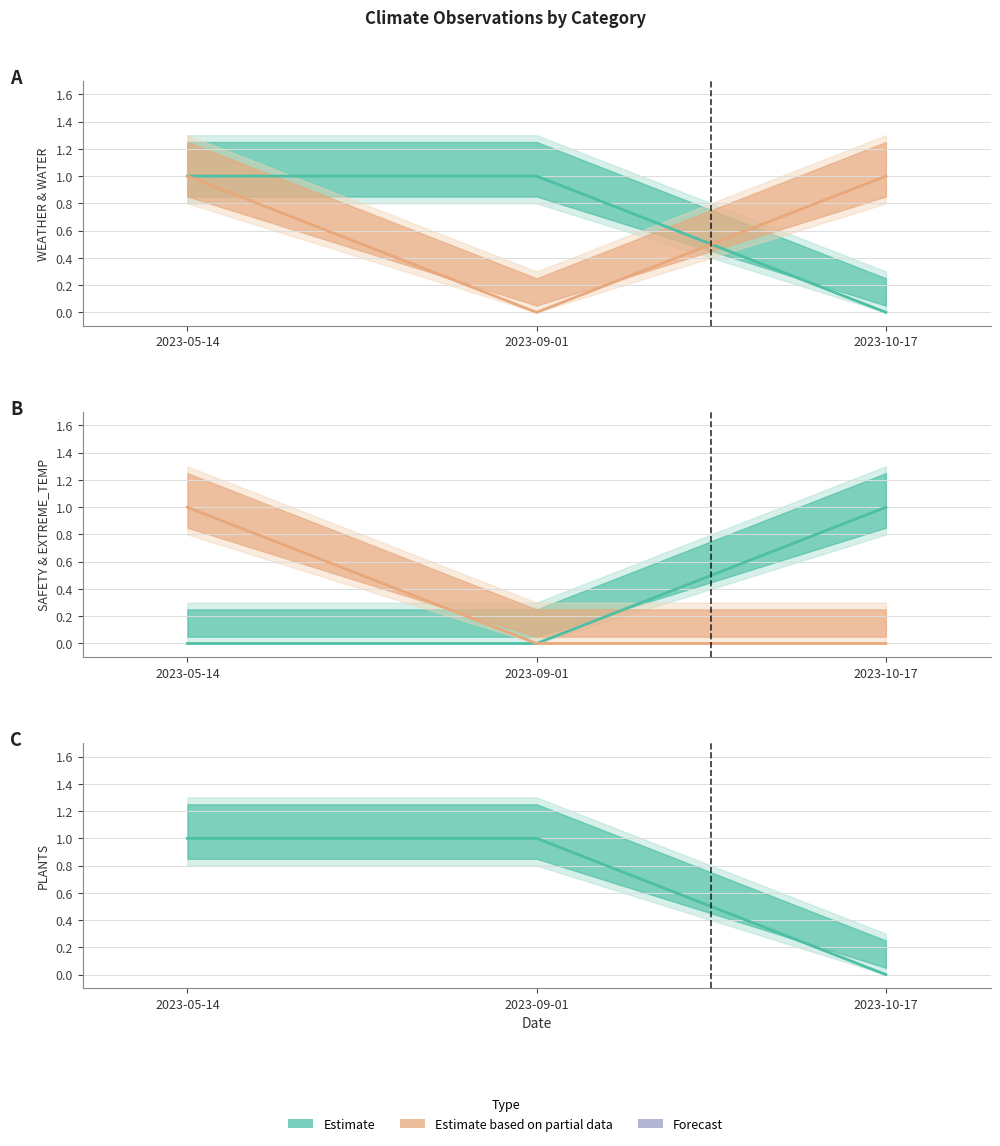

What is the maximum value shown in the chart?

1